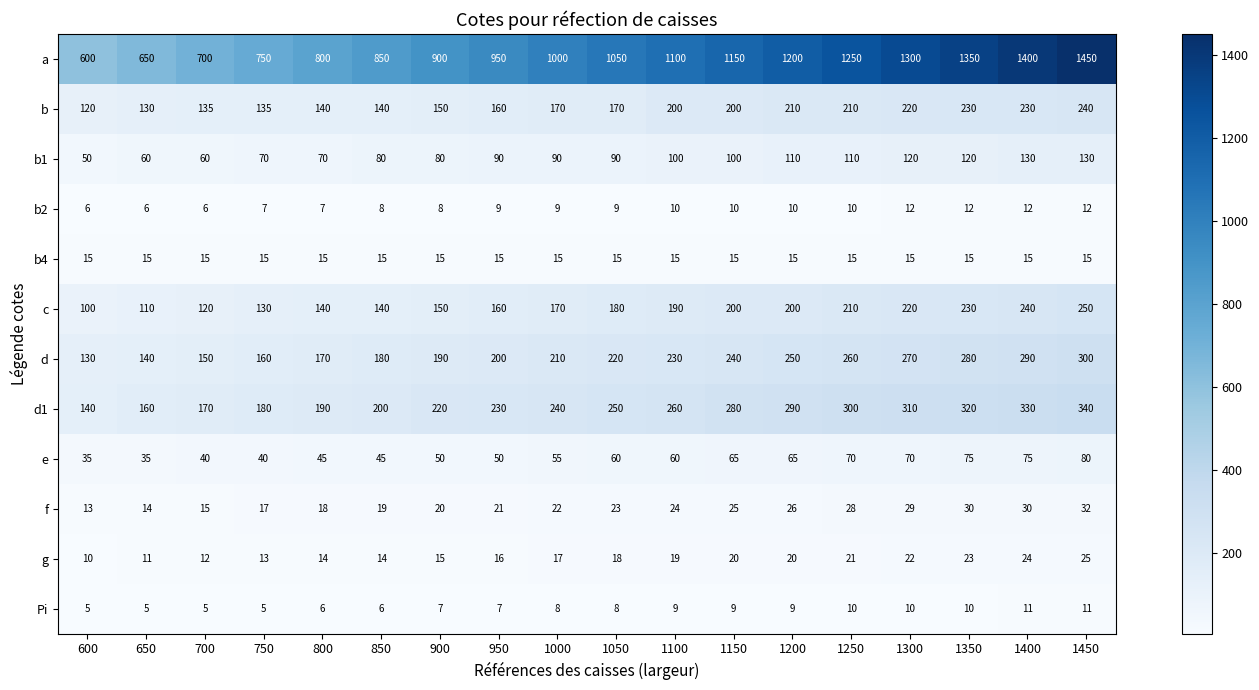

At how many categories does at least one series exceed 386?

18